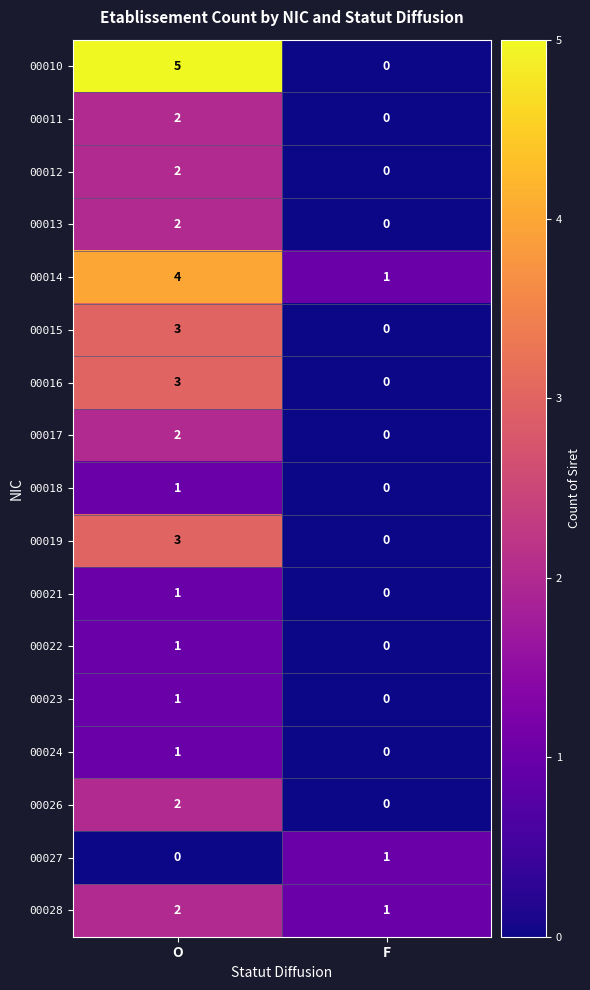

What is the highest value of the 00014 series?

4